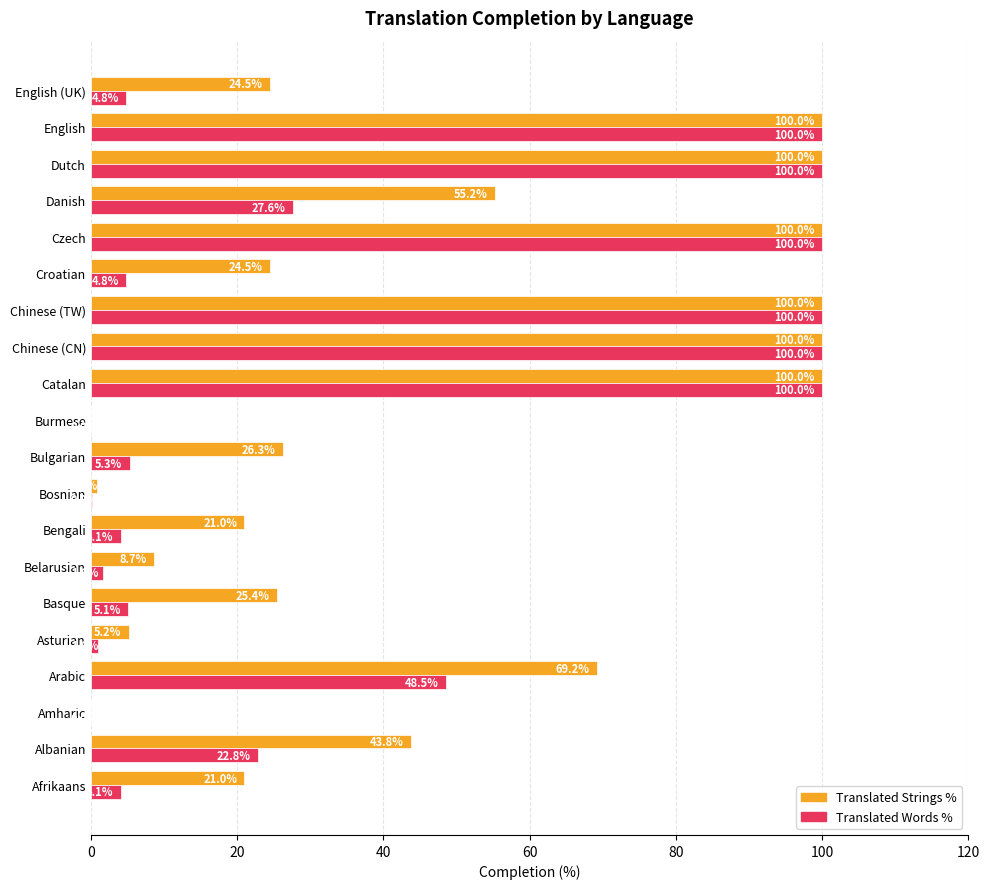

What is the approximate value of Translated Words % at English (UK)?

4.8